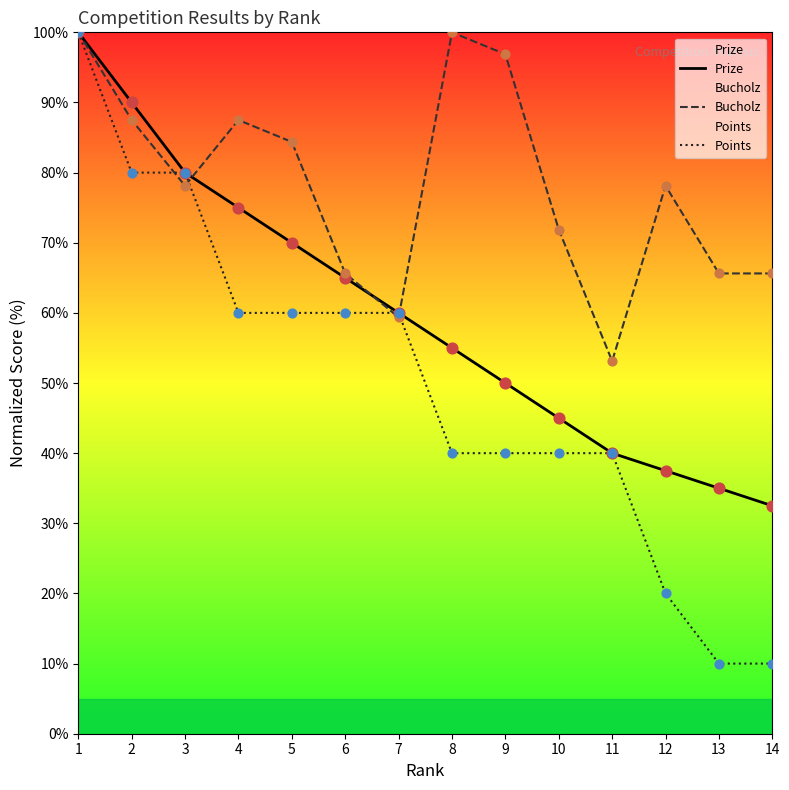

What is the total value across all series at 12?

135.6